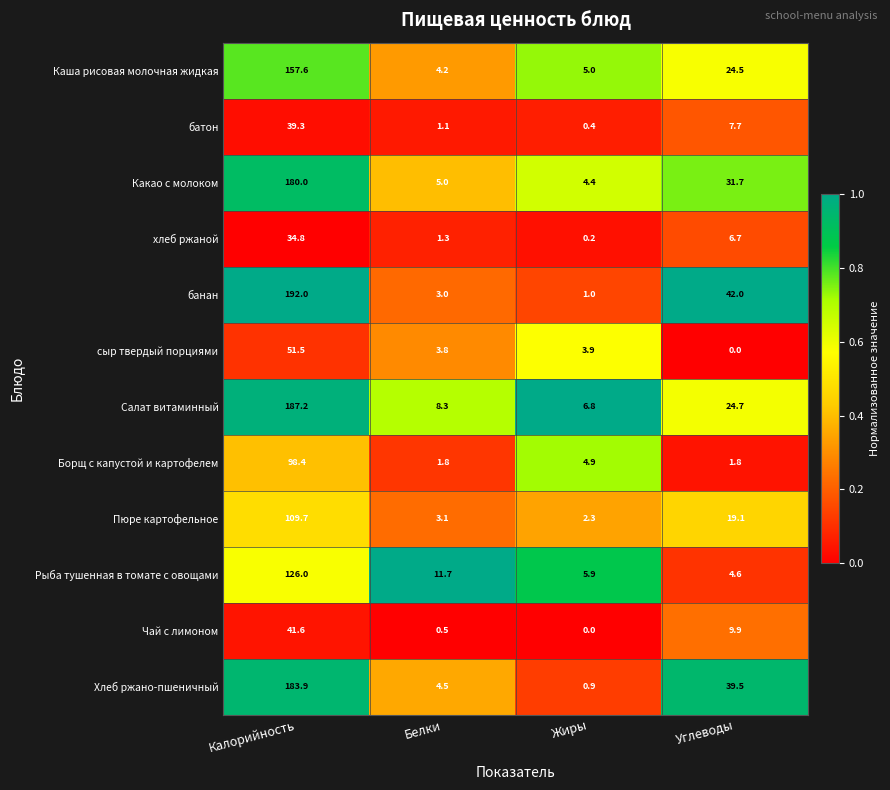

Between Калорийность and Белки, which series saw the biggest shift?

банан